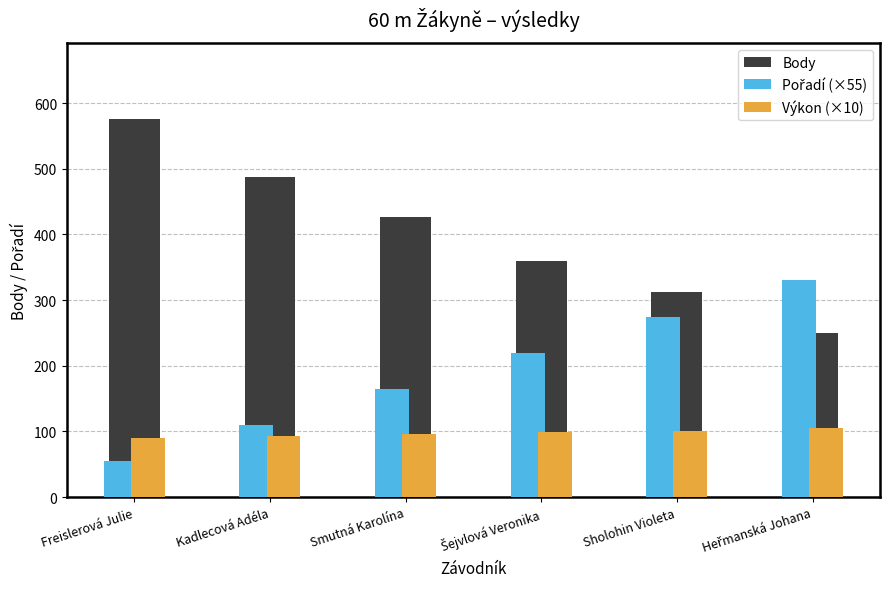

At which label does Body reach its peak?

Freislerová Julie